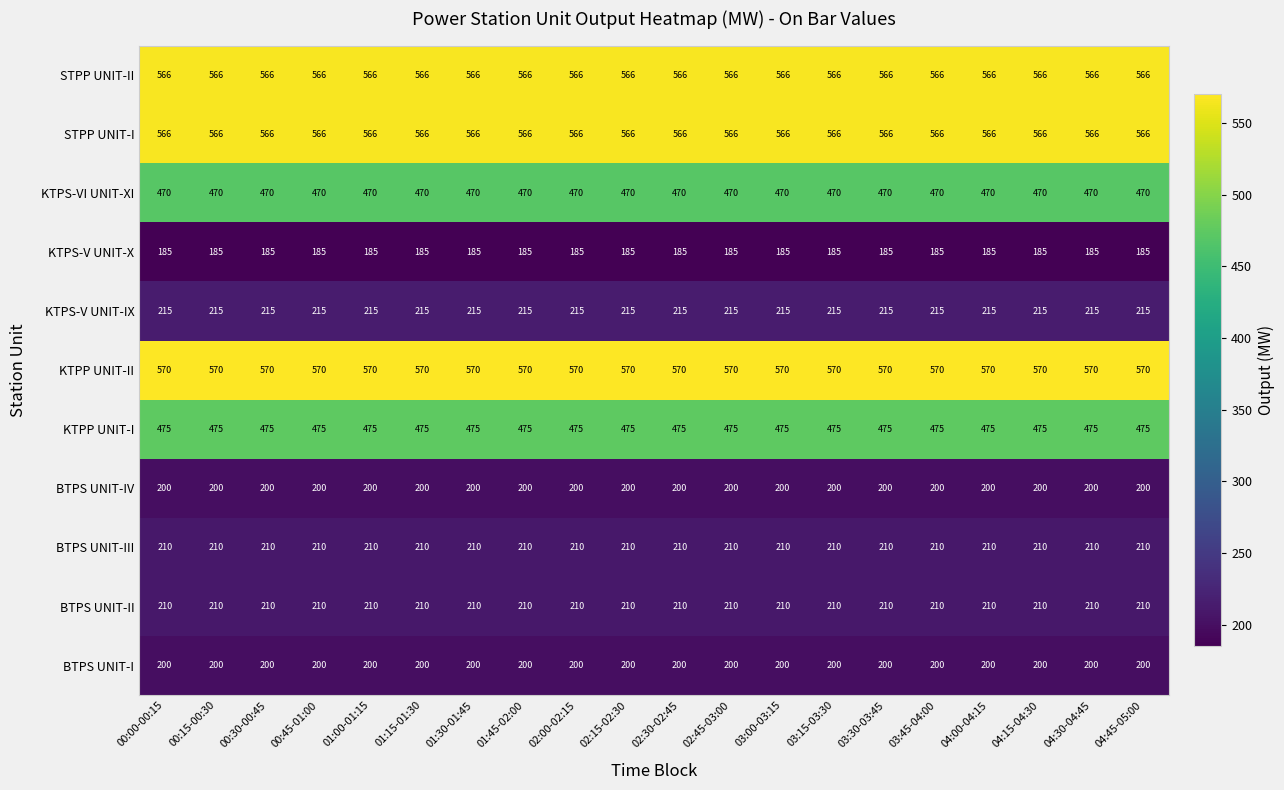

Is it true that BTPS UNIT-III equals 277 at 01:15-01:30?

False